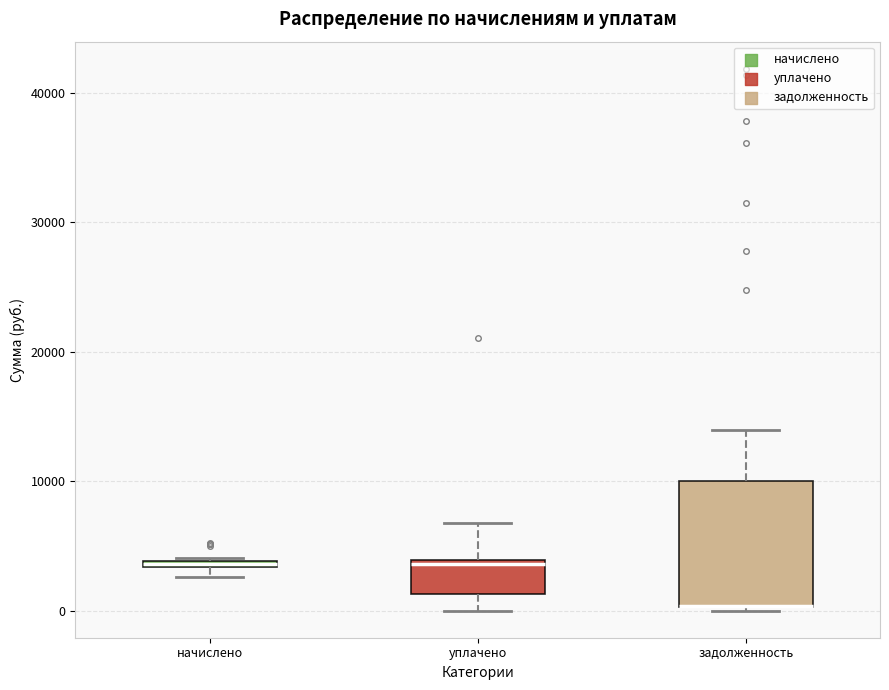

Comparing the boxes themselves (not the whiskers), which one is the tallest?

задолженность